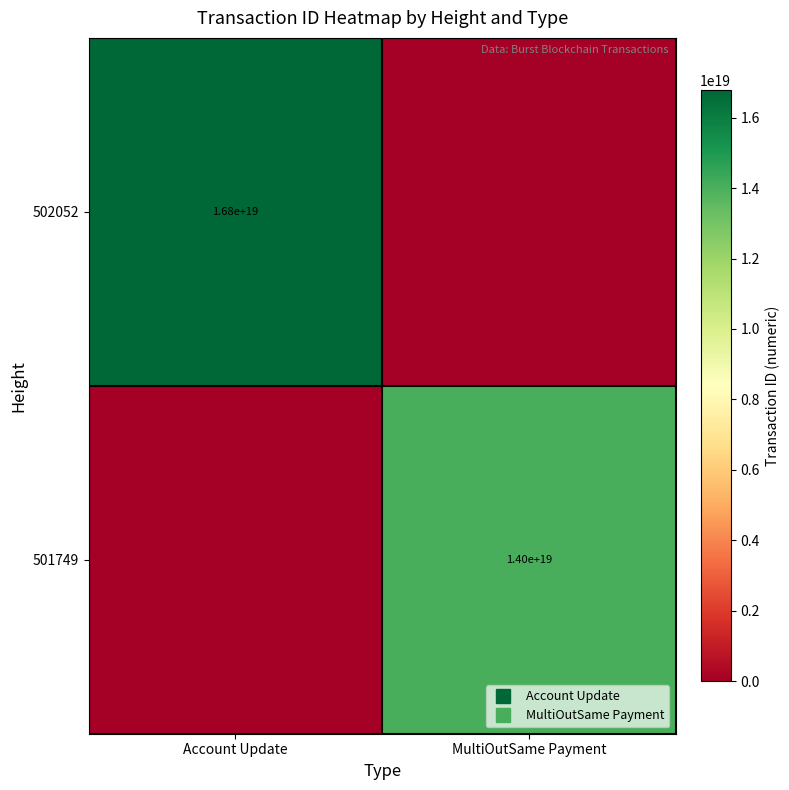

How many 501749 values are between 0 and 14031331693689606144?

2